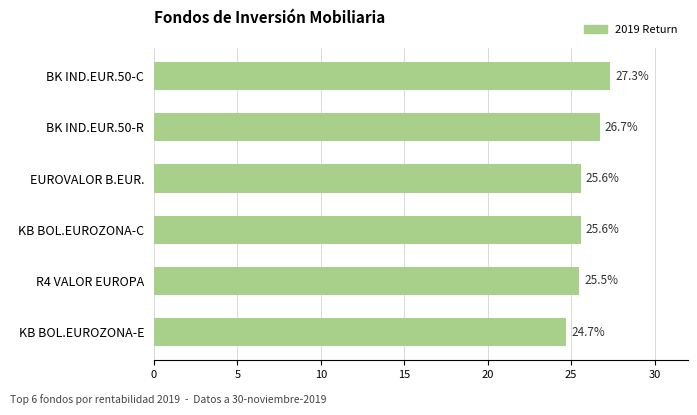

Approximately how many times larger is the value at BK IND.EUR.50-R compared to EUROVALOR B.EUR.?

1.0